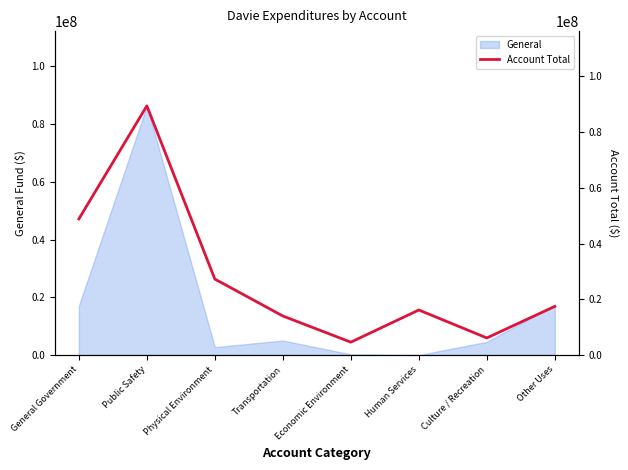

What position from the left is General Government?

1